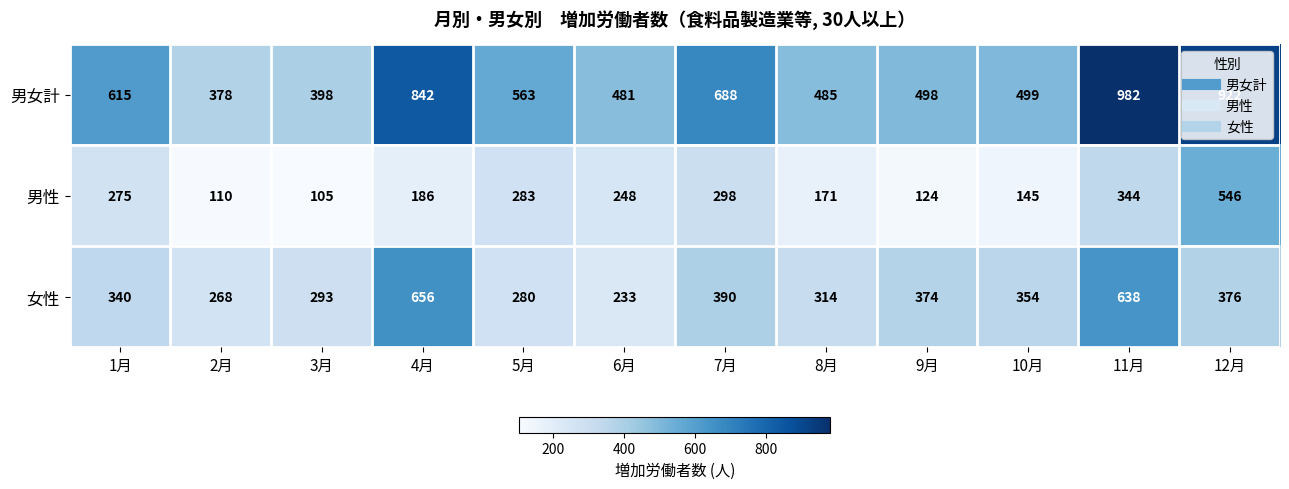

Is it true that 男性 equals 88 at 4月?

False